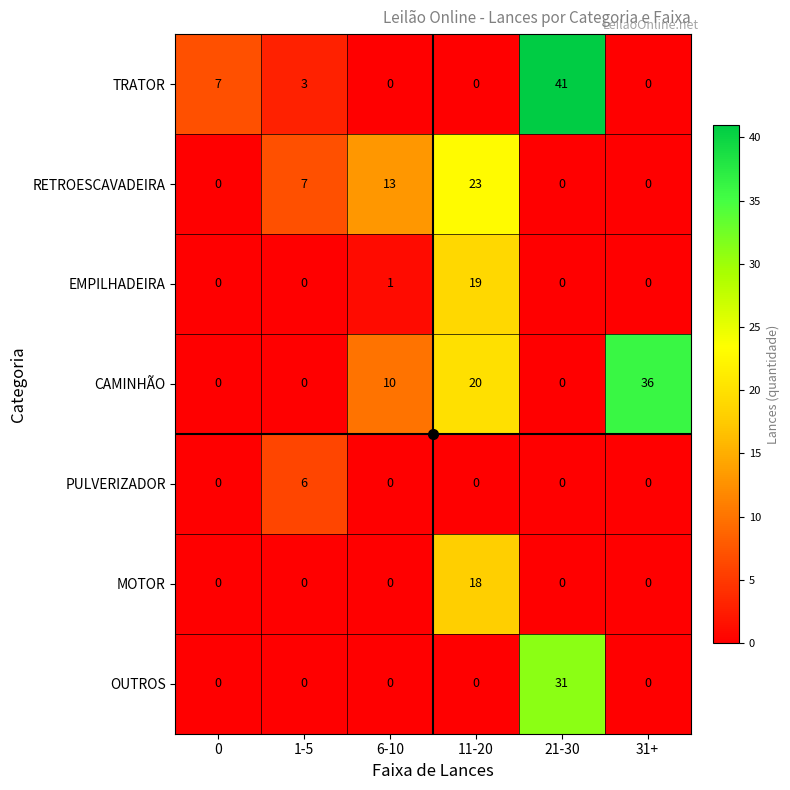

Which series has the largest range (max minus min)?

TRATOR